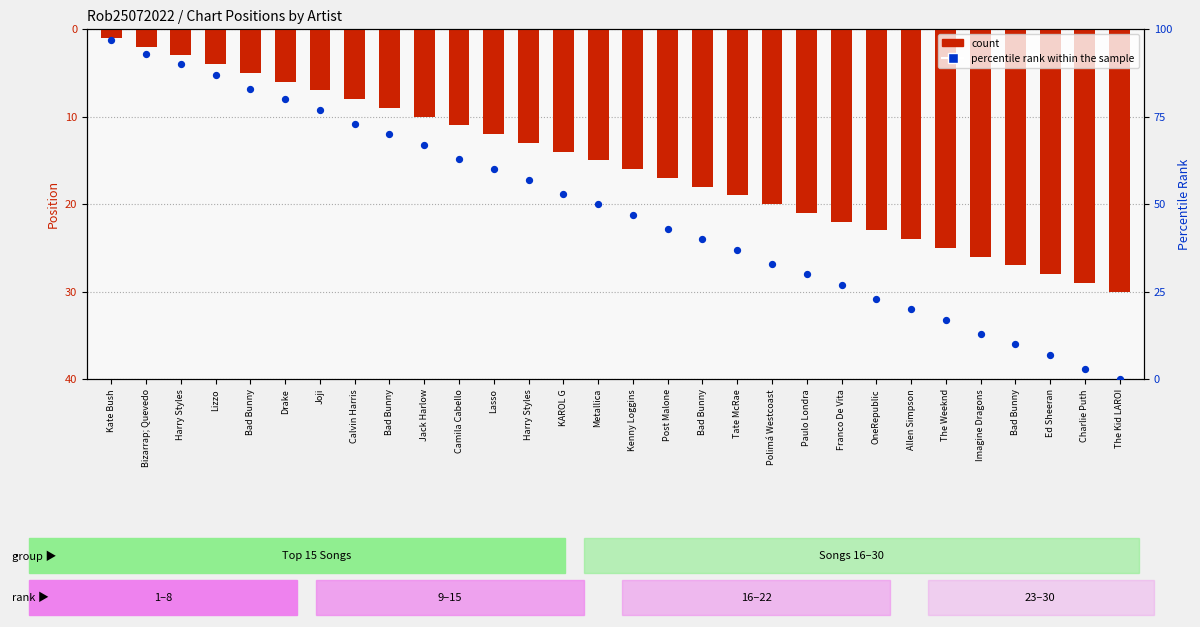

Which series contains the highest Y value?

percentile rank within the sample